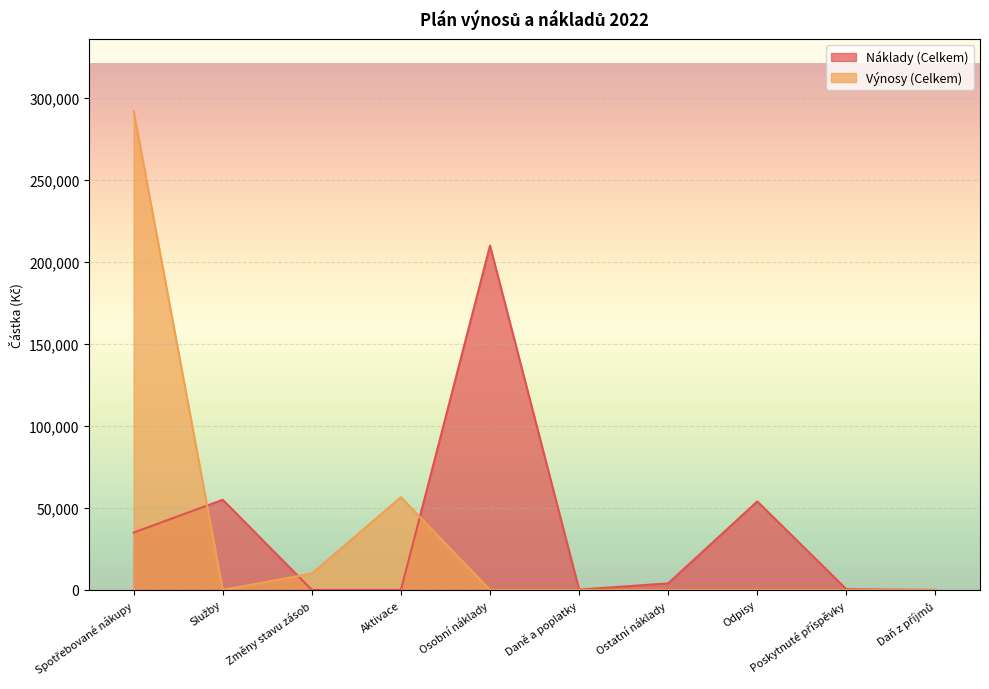

What is the difference between the second highest and second lowest values in the Výnosy (Celkem) series?

56552